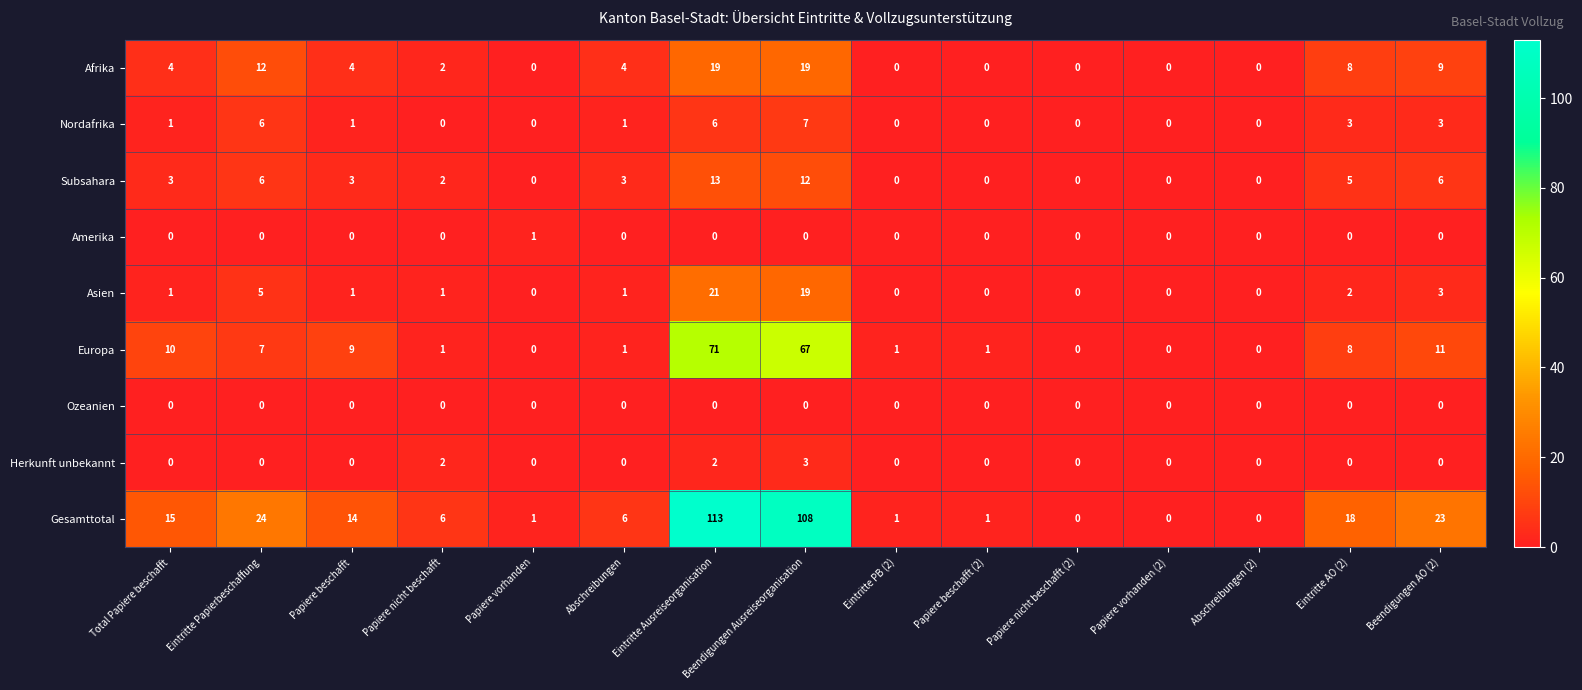

Which series has the largest total across all categories?

Gesamttotal